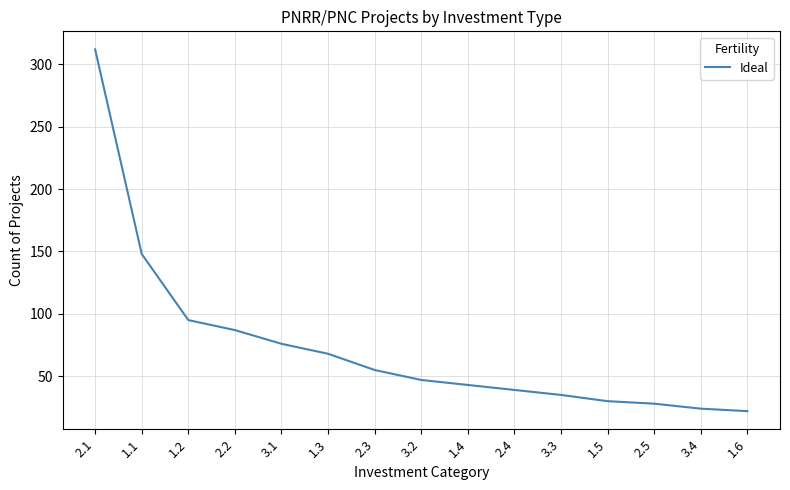

Does the chart have visible grid lines?

Yes